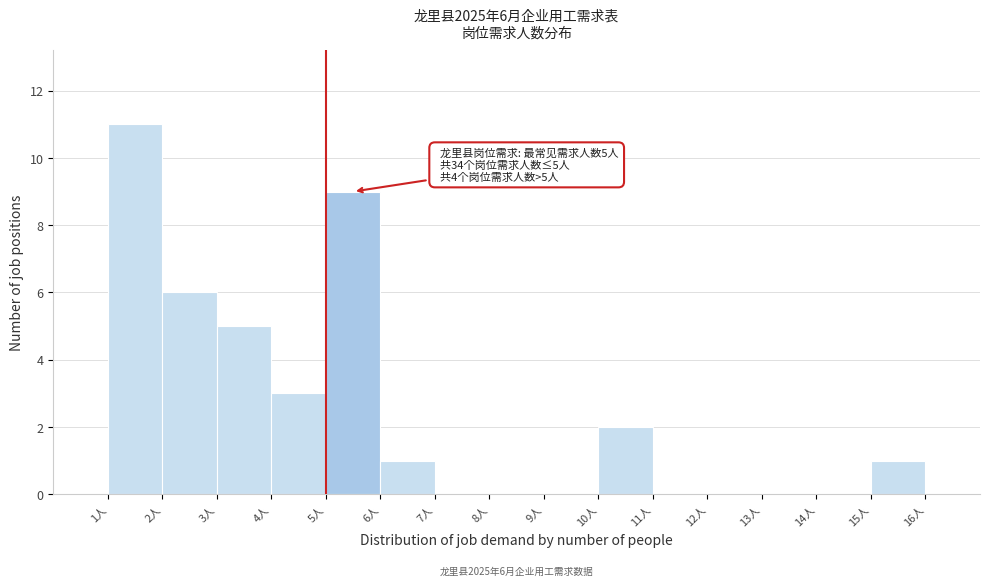

Which range on the x-axis has the tallest bar?

1 to 2